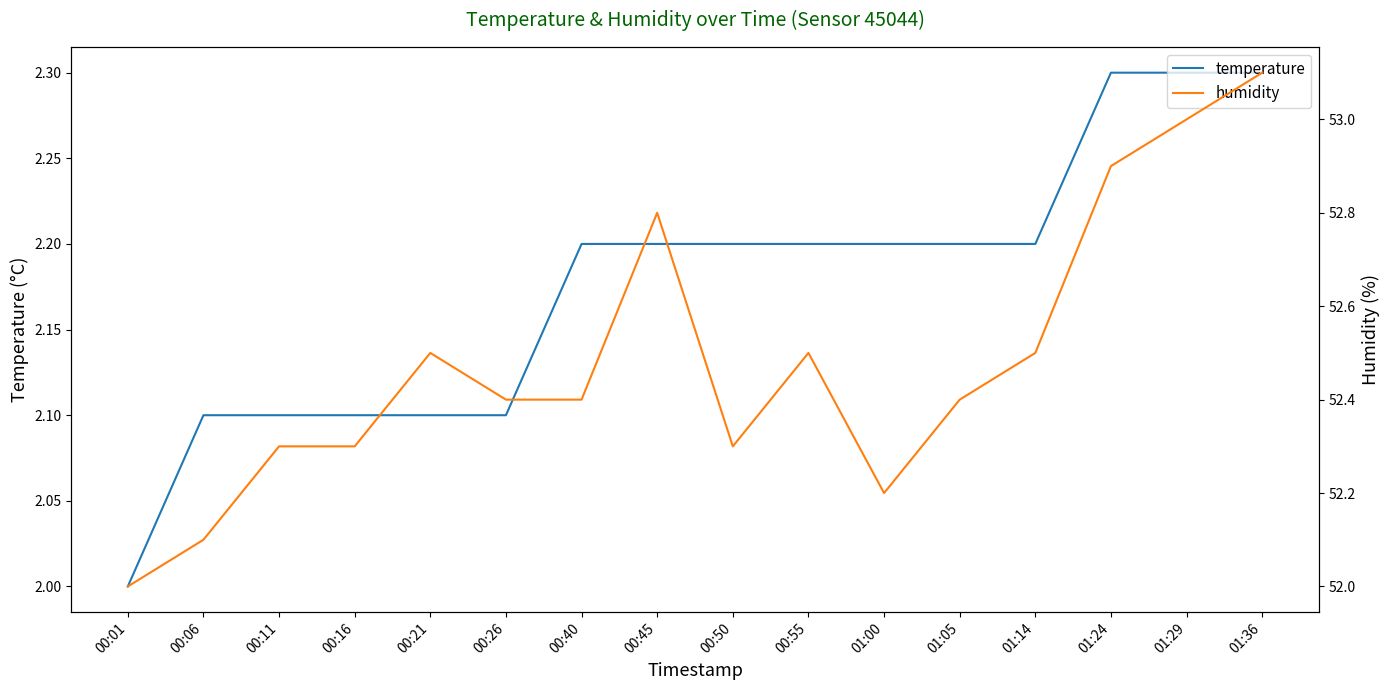

Which has a higher value, 00:16 or 00:55?

00:55